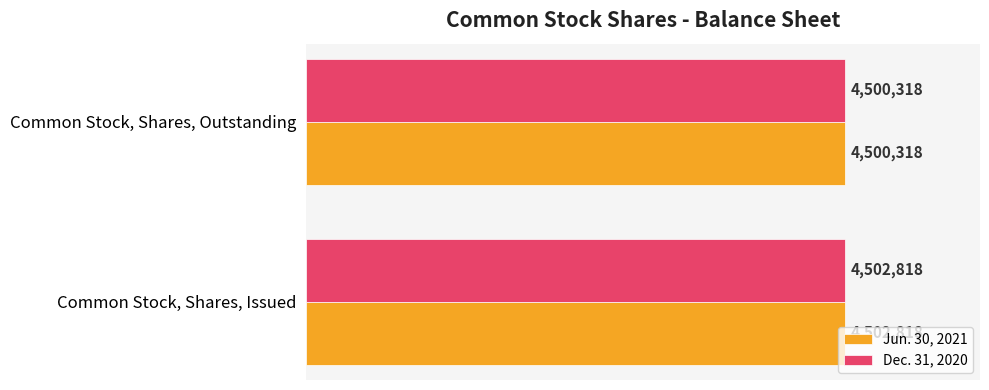

What is the maximum value shown in the chart?

4502818